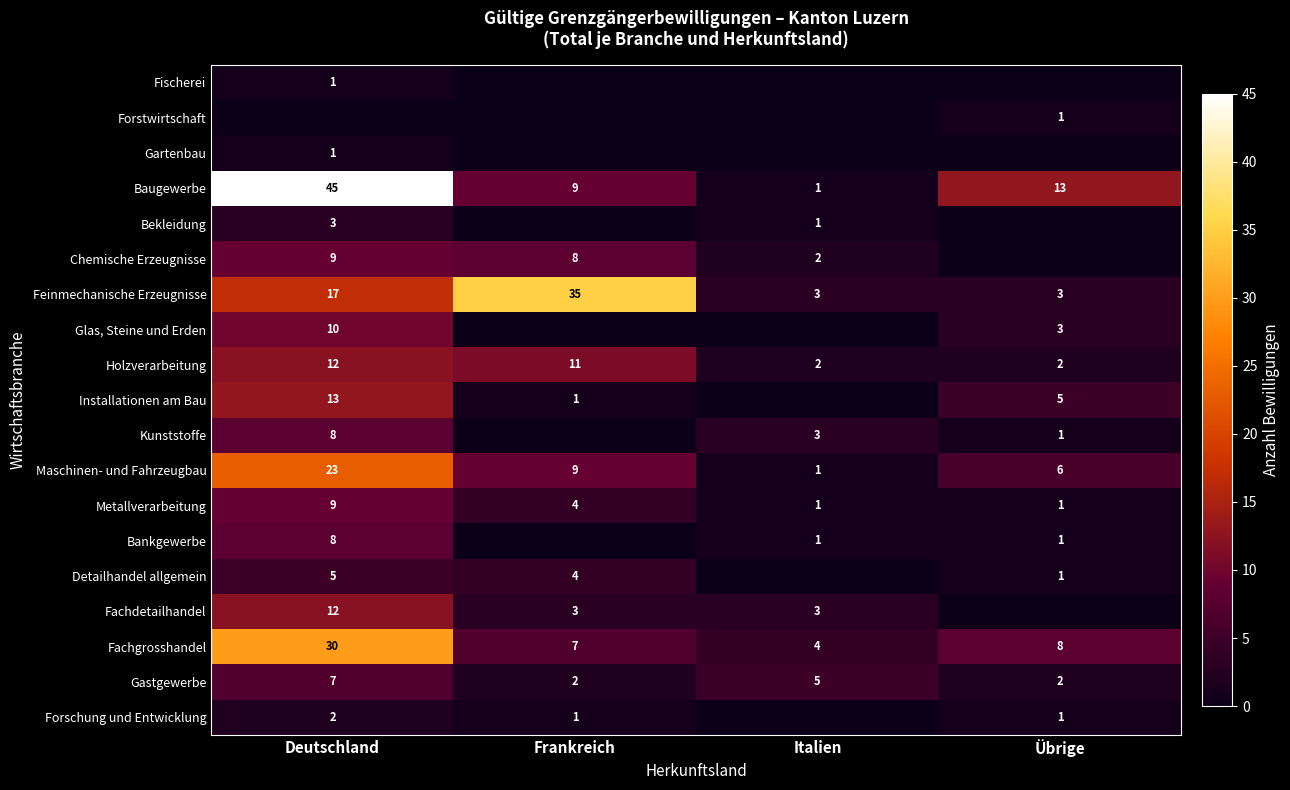

How many series are shown in this chart?

19